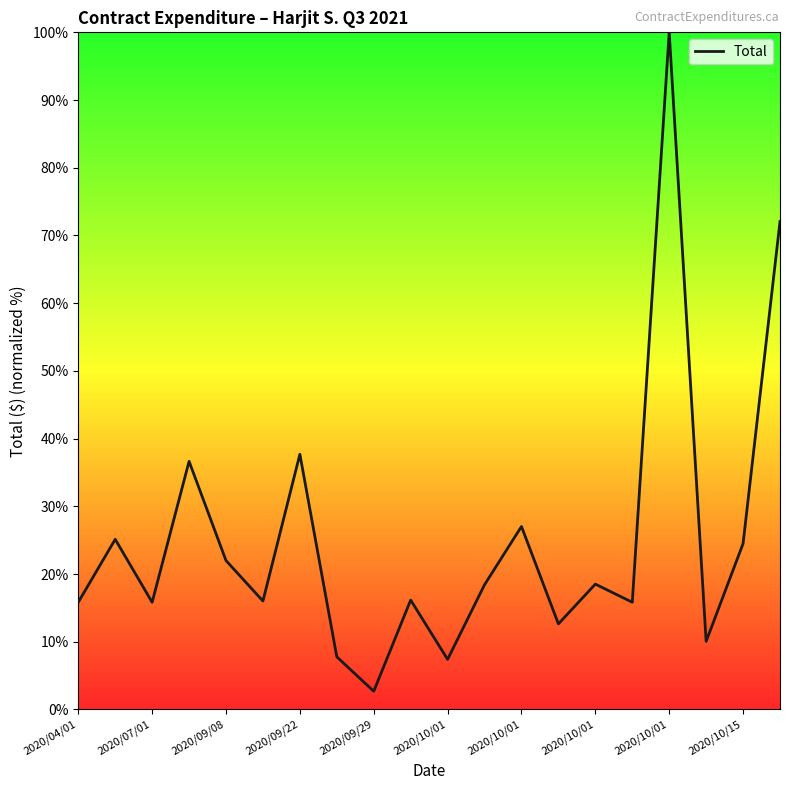

What is the difference between the maximum and minimum values?

97.3